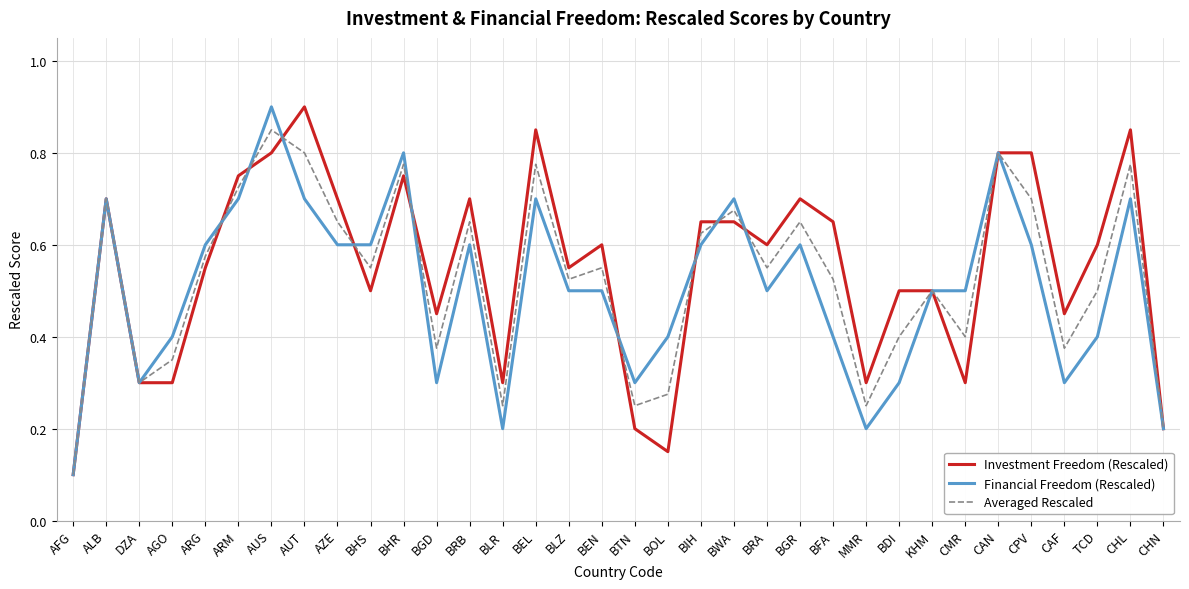

True or false: Investment Freedom (Rescaled) has a value of 0.8 at CAN.

True